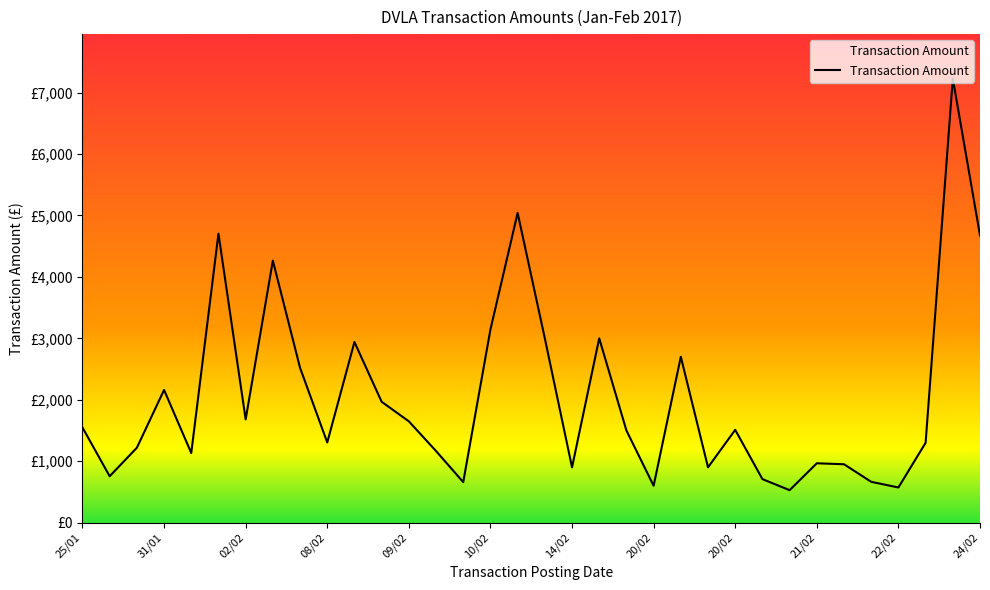

True or false: the data has more than 0 interior local peaks.

True